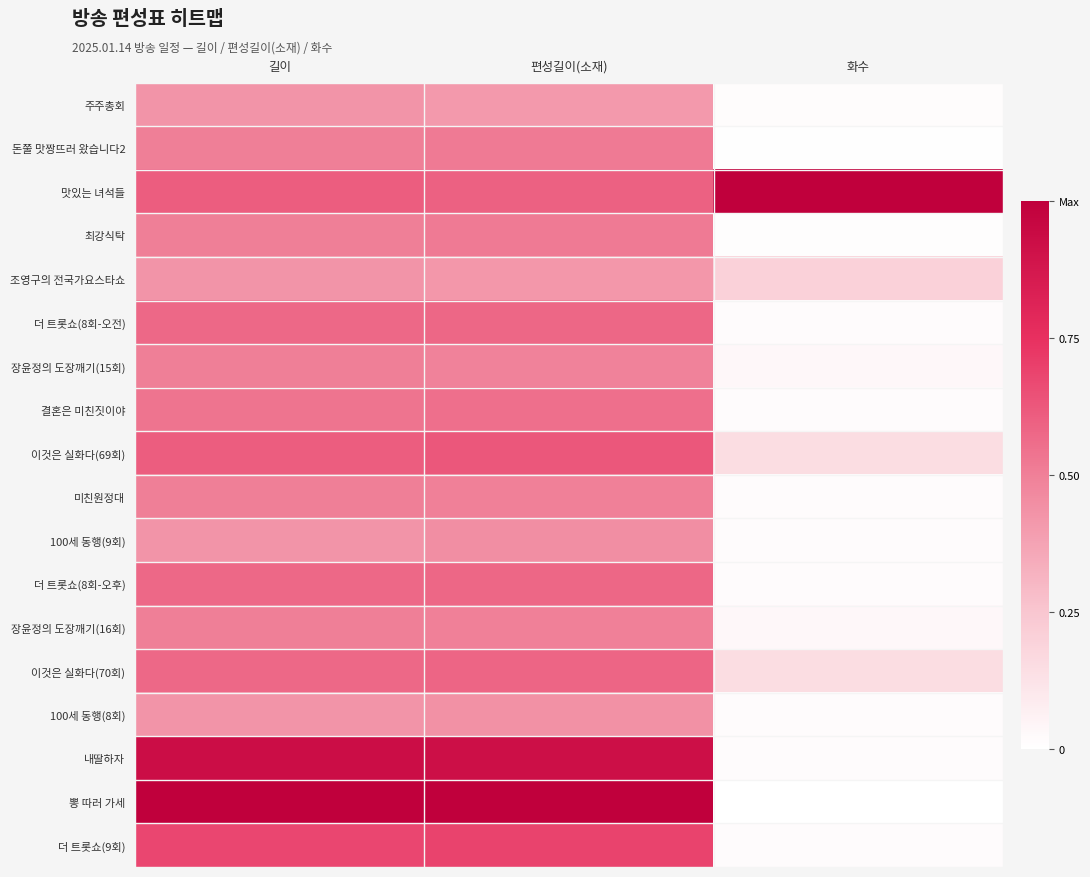

At which category does the chart reach its minimum across all series?

화수